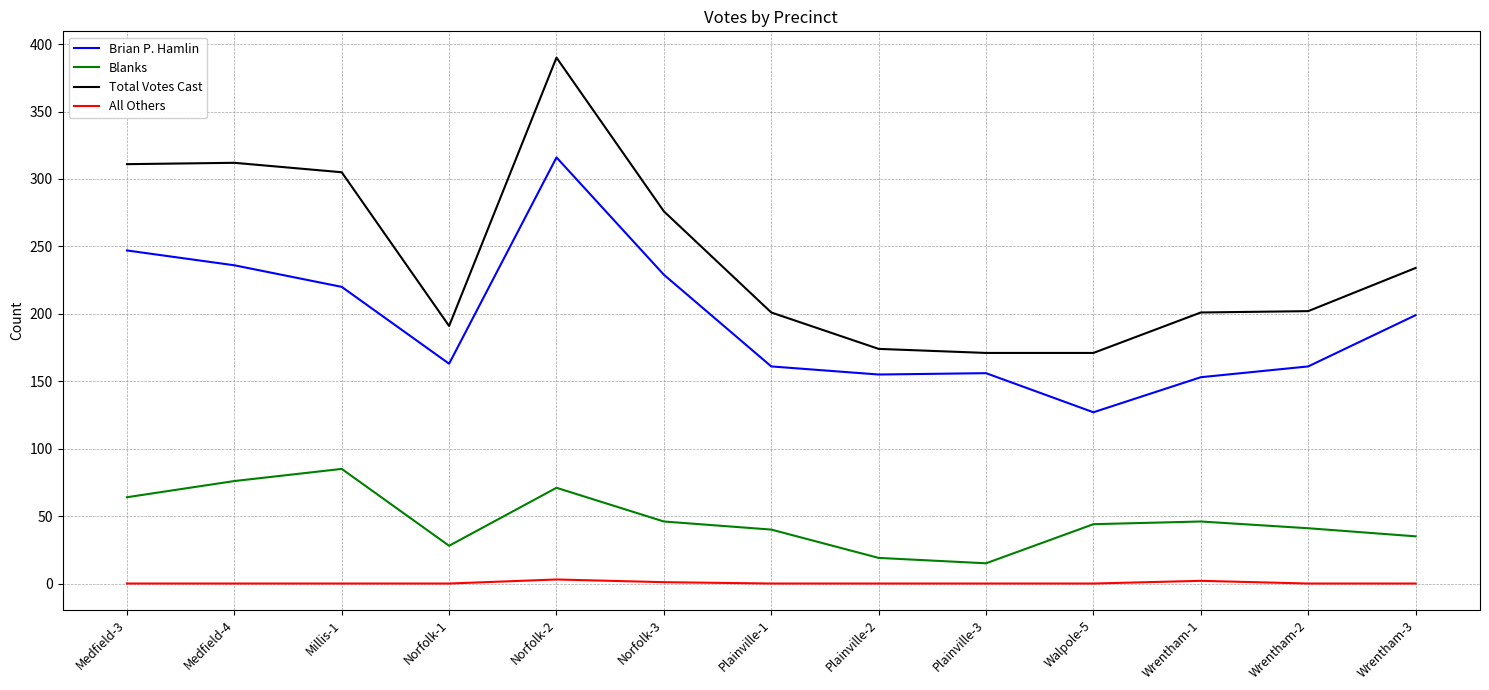

What is the greatest value displayed?

390